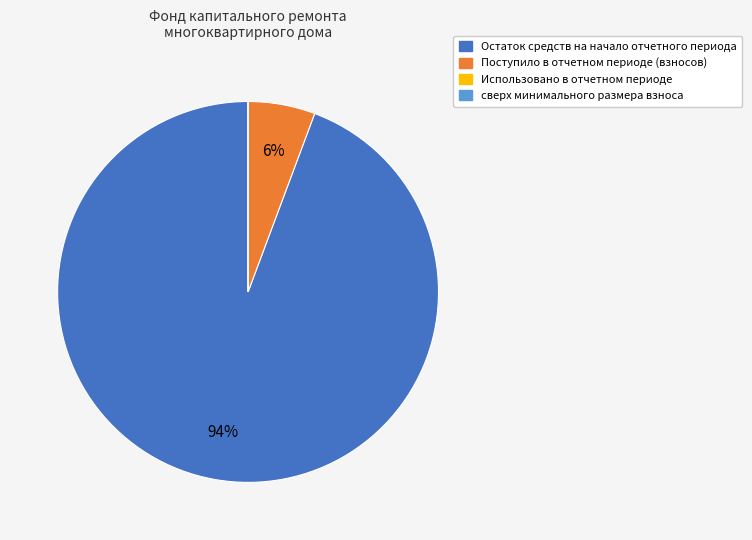

What percentage is the Поступило в отчетном периоде (взносов) slice, to the nearest percent?

6%